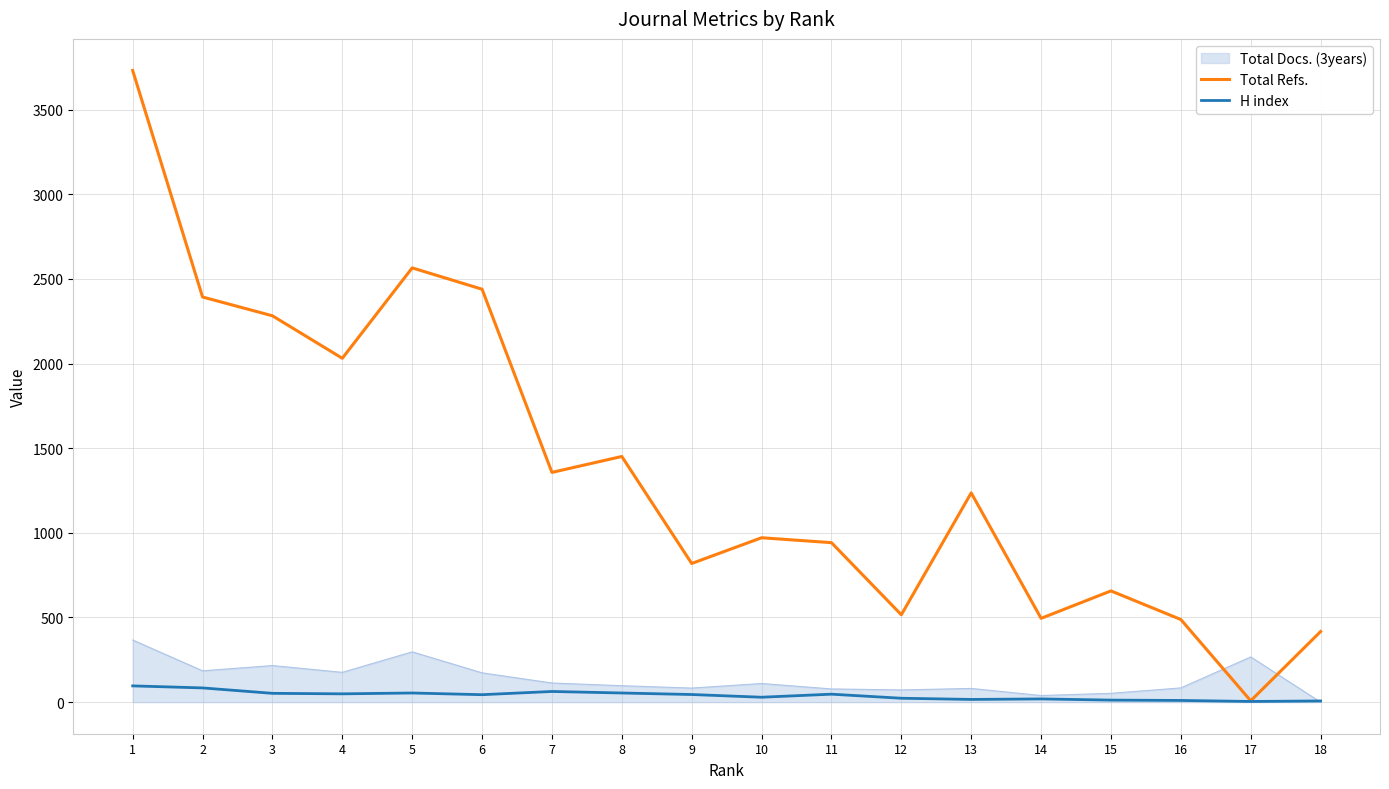

Which series has the largest range (max minus min)?

Total Refs.